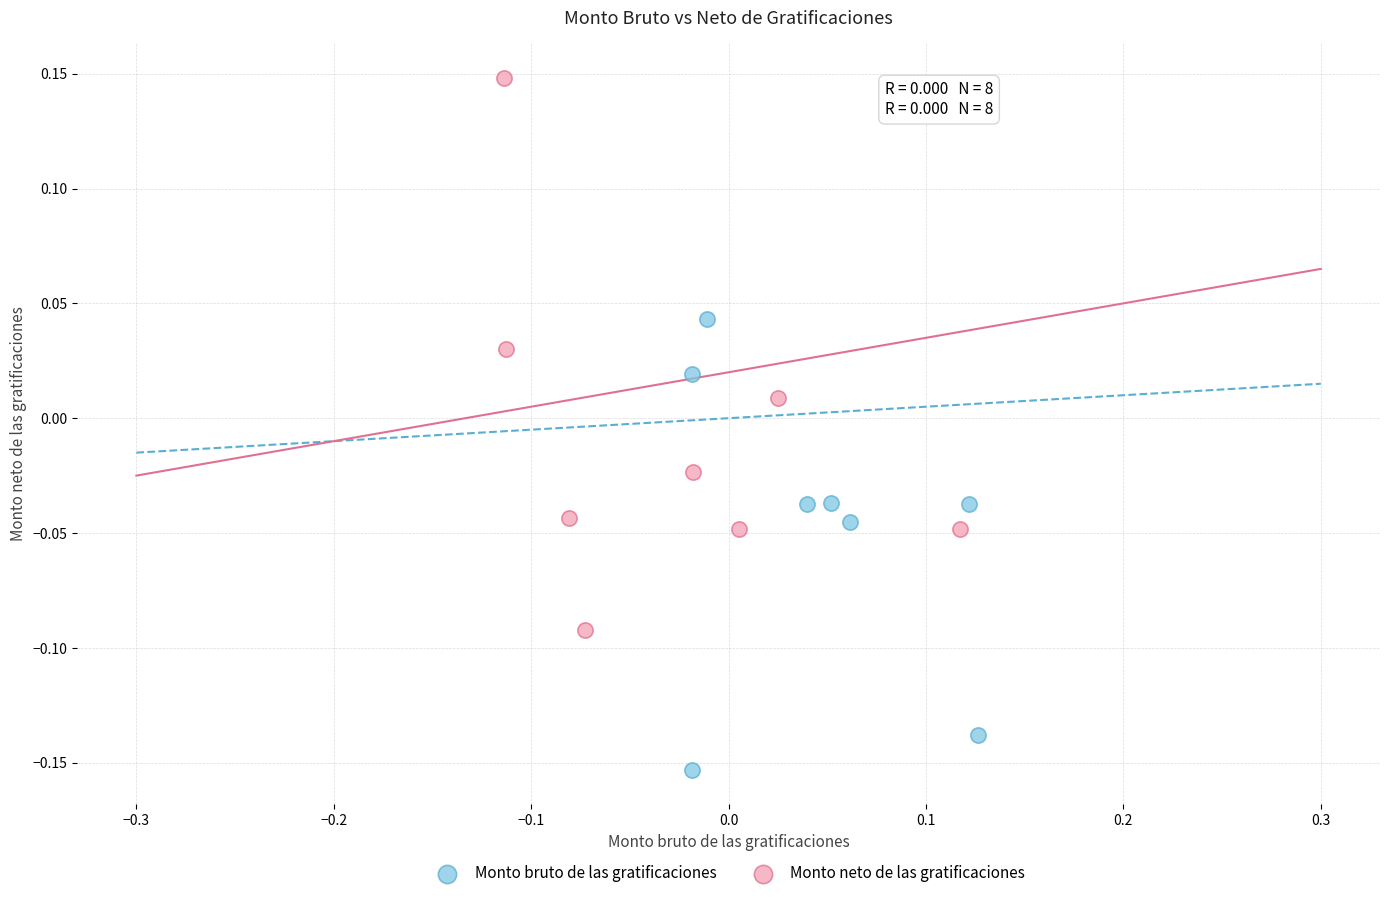

What are all the series names shown in the legend?

Monto bruto de las gratificaciones, Monto neto de las gratificaciones